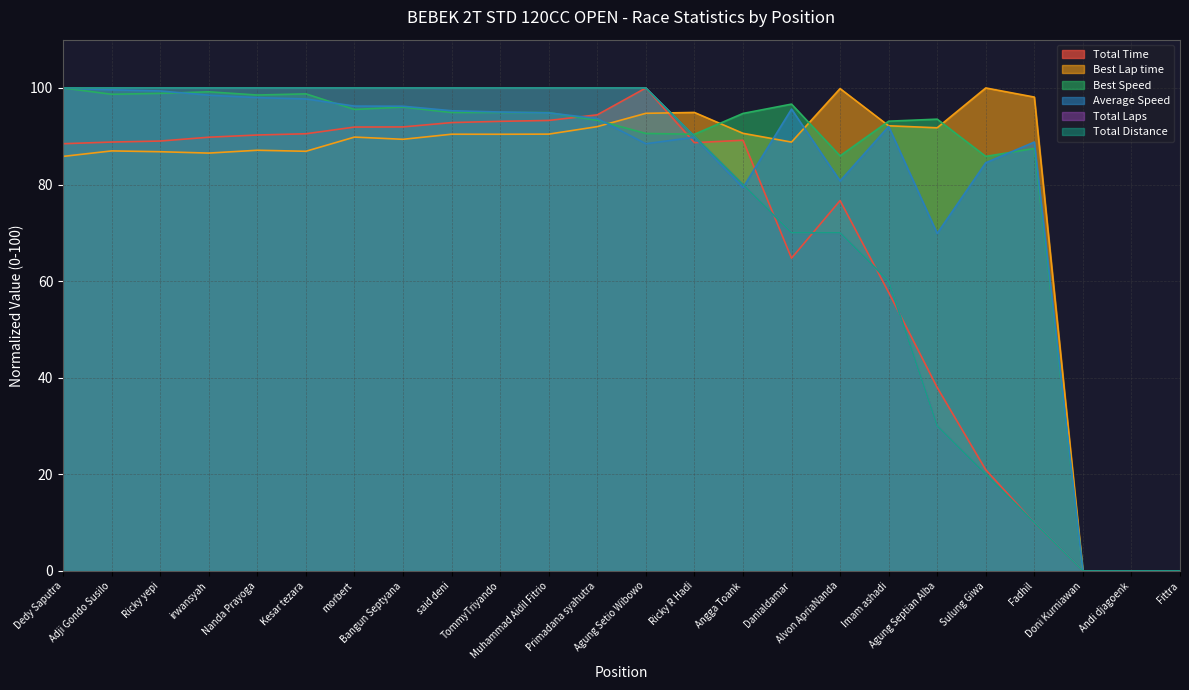

Reading left to right, what are all the values shown in this chart?

Total Time: 88.5	88.8	89.0	89.8	90.3	90.5	91.9	91.9	92.8	93.1	93.3	94.4	100.0	88.7	89.2	64.8	76.7	57.7	38.0	20.9	10.0	0.0	0.0	0.0
Best Lap time: 85.8	87.0	86.8	86.5	87.1	86.9	89.8	89.4	90.4	90.4	90.4	92.0	94.7	94.9	90.6	88.8	99.9	92.2	91.8	100.0	98.1	0.0	0.0	0.0
Best Speed: 100.0	98.7	98.9	99.2	98.5	98.8	95.5	96.0	94.9	94.9	94.9	93.3	90.6	90.4	94.7	96.7	85.9	93.1	93.5	85.8	87.5	0.0	0.0	0.0
Average Speed: 100.0	99.6	99.4	98.5	98.0	97.7	96.2	96.2	95.3	95.0	94.8	93.7	88.5	89.8	79.4	95.6	80.7	92.0	69.9	84.5	88.8	0.0	0.0	0.0
Total Laps: 100.0	100.0	100.0	100.0	100.0	100.0	100.0	100.0	100.0	100.0	100.0	100.0	100.0	90.0	80.0	70.0	70.0	60.0	30.0	20.0	10.0	0.0	0.0	0.0
Total Distance: 100.0	100.0	100.0	100.0	100.0	100.0	100.0	100.0	100.0	100.0	100.0	100.0	100.0	90.0	80.0	70.0	70.0	60.0	30.0	20.0	10.0	0.0	0.0	0.0